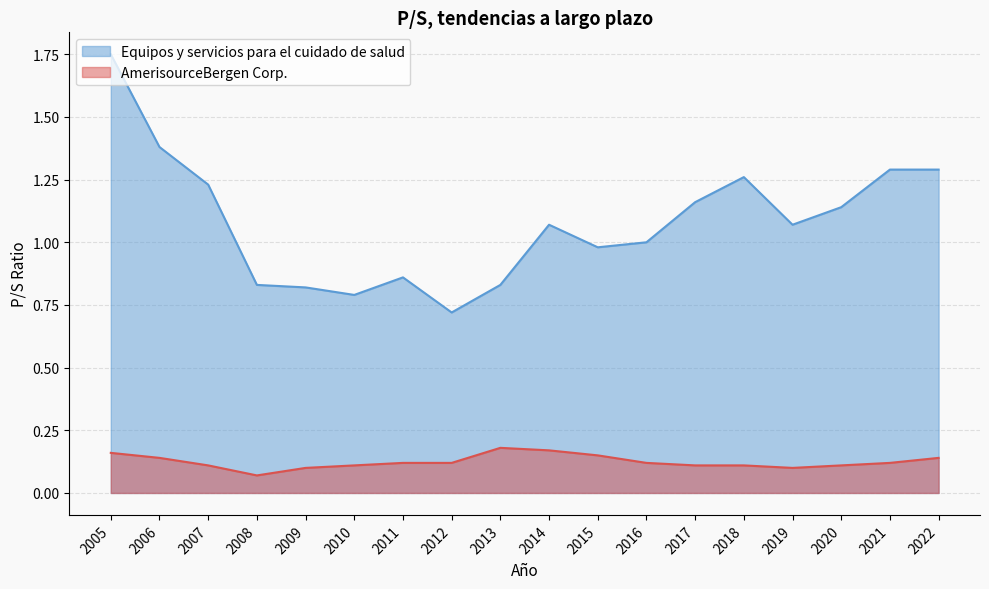

At which label does Equipos y servicios para el cuidado de salud reach its minimum?

2012